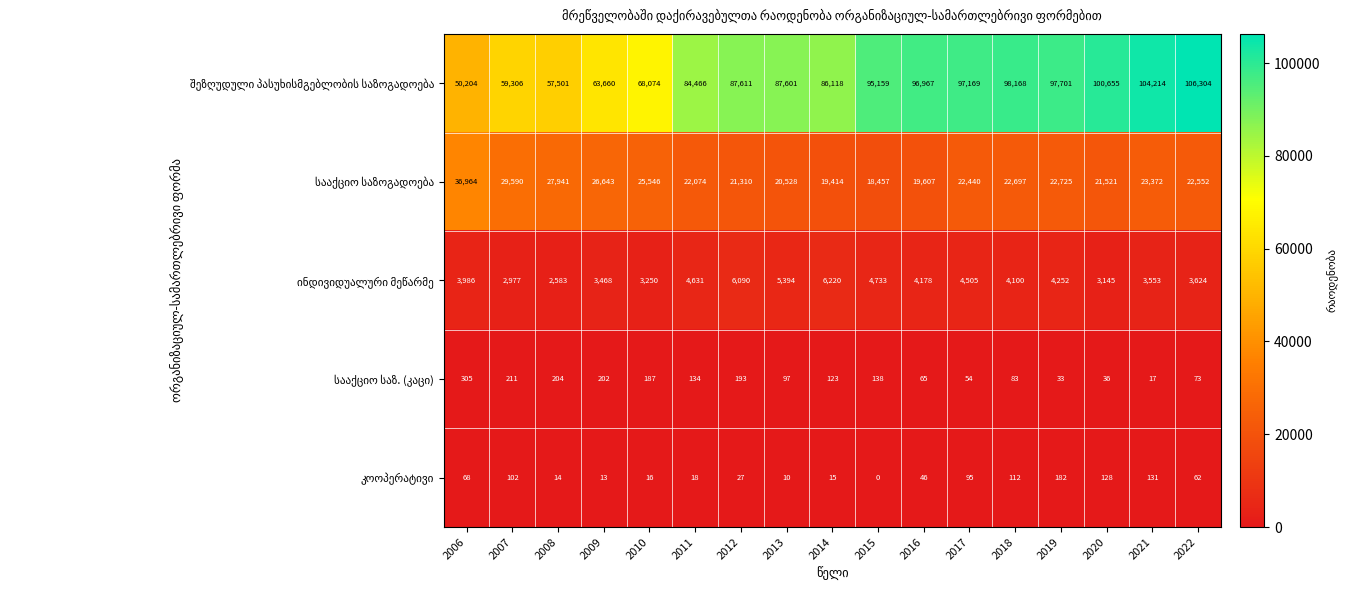

What is the spread (max minus min) of values at 2022?

106242